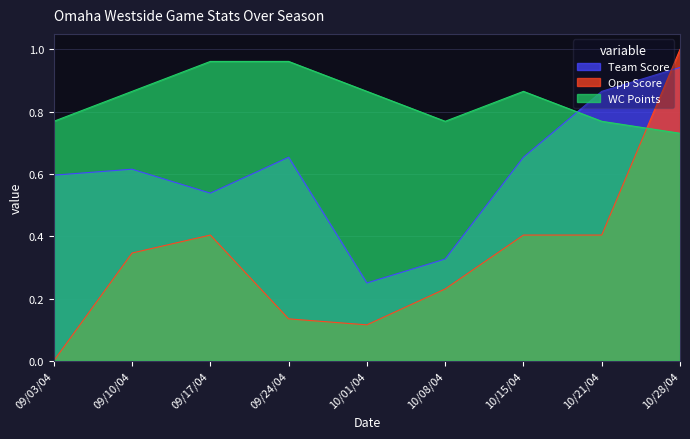

Does the chart display data point markers on the line(s)?

No